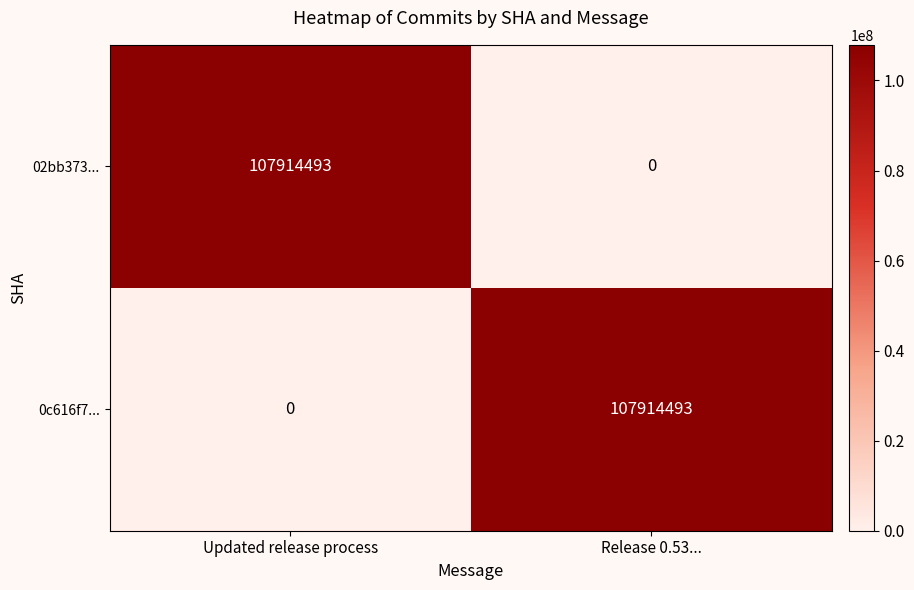

Reading right to left, transcribe all the data shown in this chart.

02bb373...: 0	107914493
0c616f7...: 107914493	0